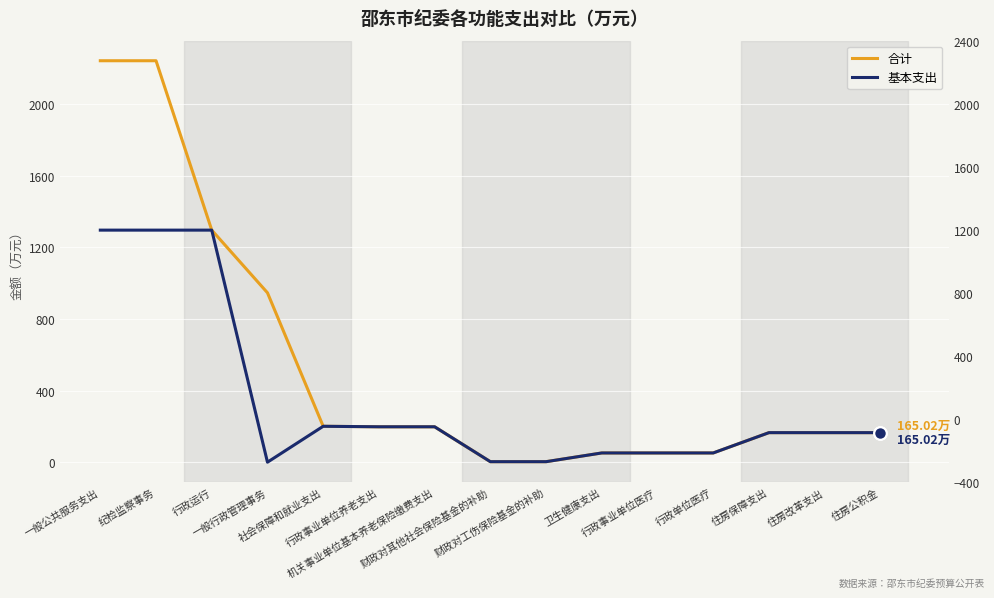

What is the average value of the 合计 series?

532.0